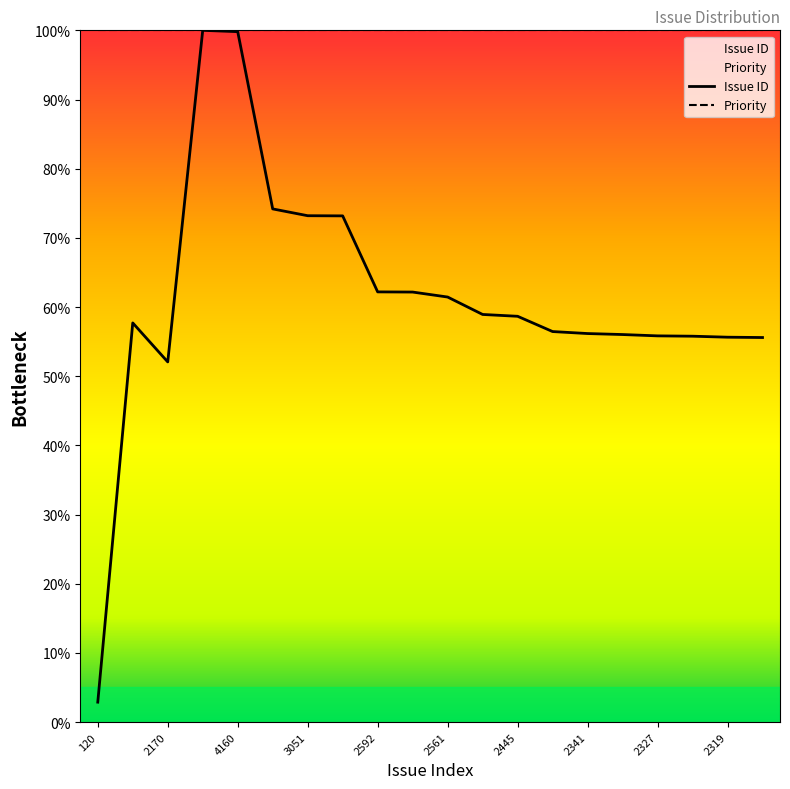

At which label does the data first exceed 58?

4168